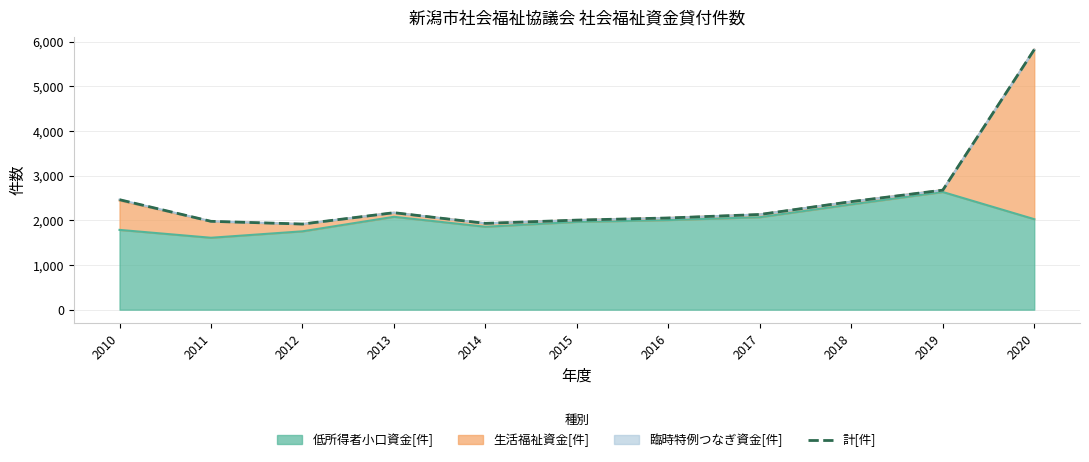

The chart shows a value of 5822 at 2020. True or false?

True